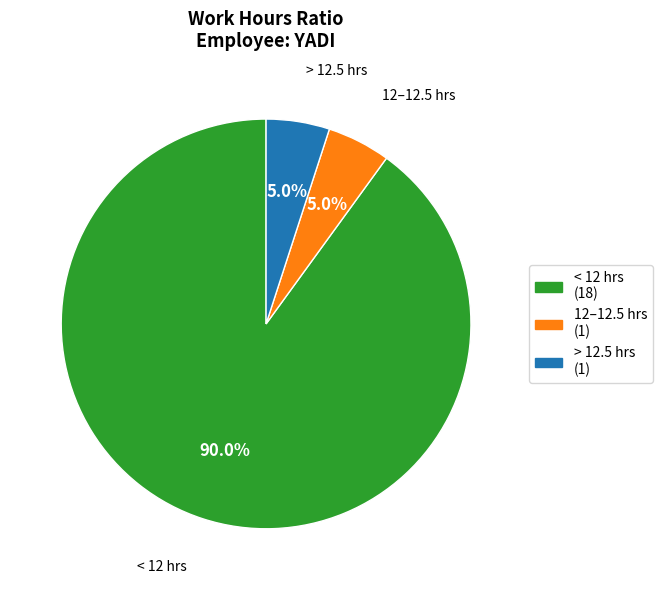

Is there a majority slice in this chart?

Yes